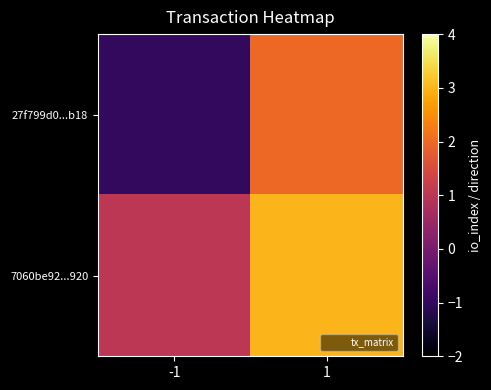

Between -1 and 1, which series saw the biggest shift?

27f799d0...b18